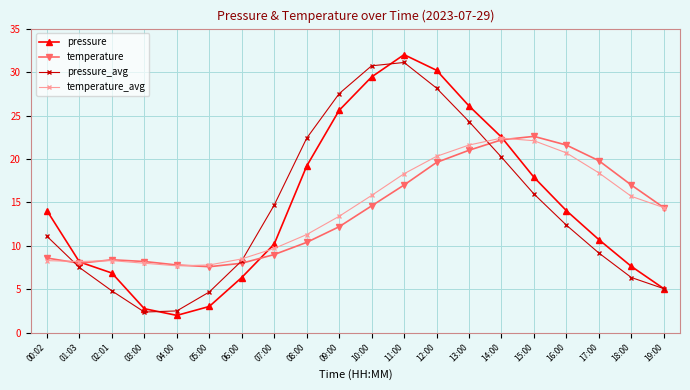

Is the value of temperature_avg at 00:02 greater than the value of pressure at 10:00?

No